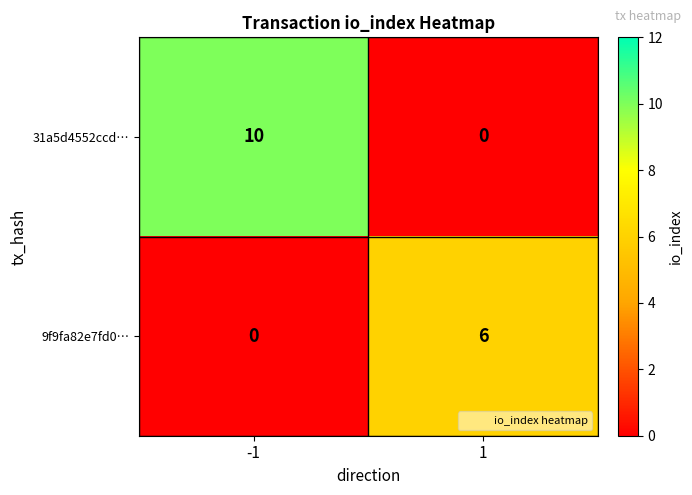

Count the number of categories in the chart.

2